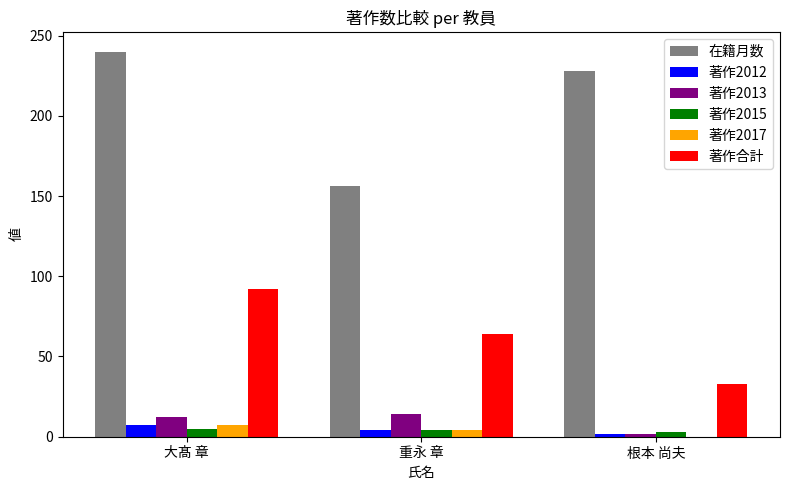

Which series has the largest total across all categories?

在籍月数